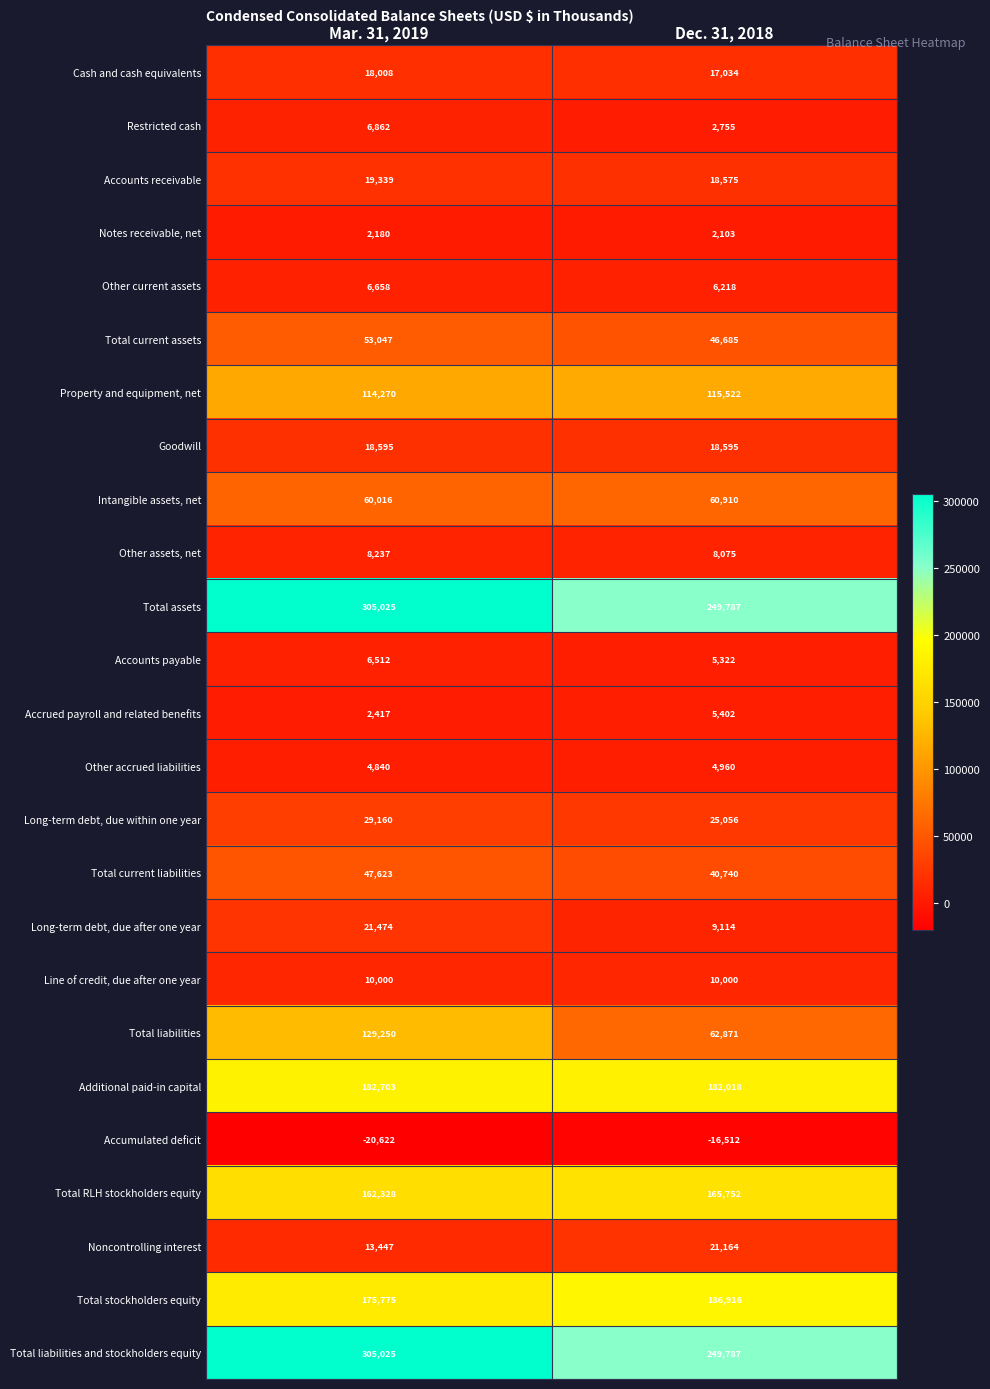

At which label does Accrued payroll and related benefits reach its minimum?

Mar. 31, 2019